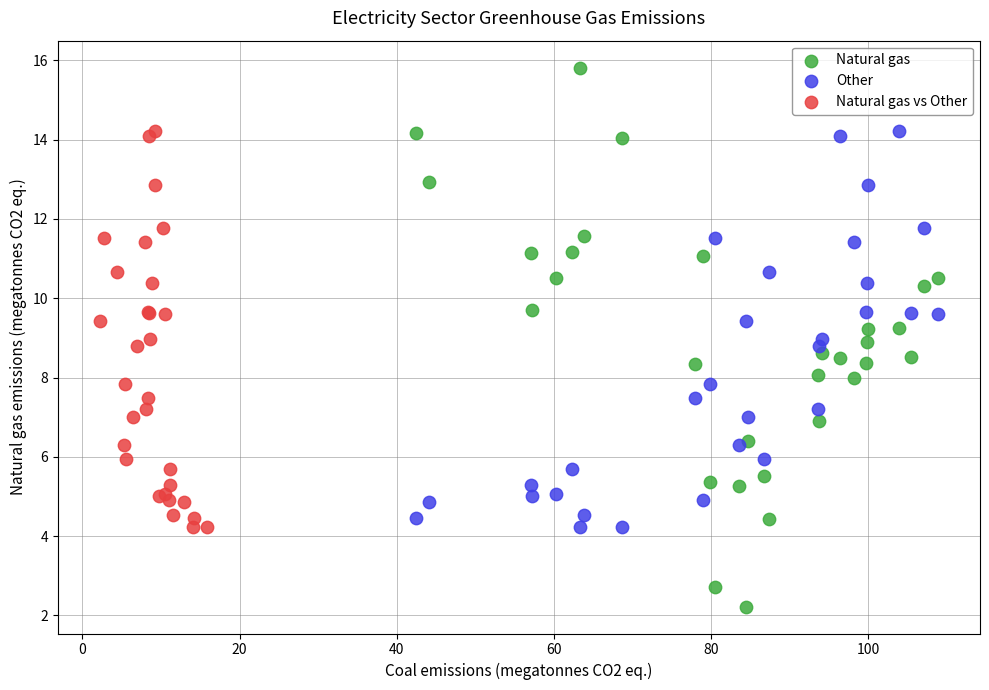

Which series contains the lowest Y value?

Natural gas